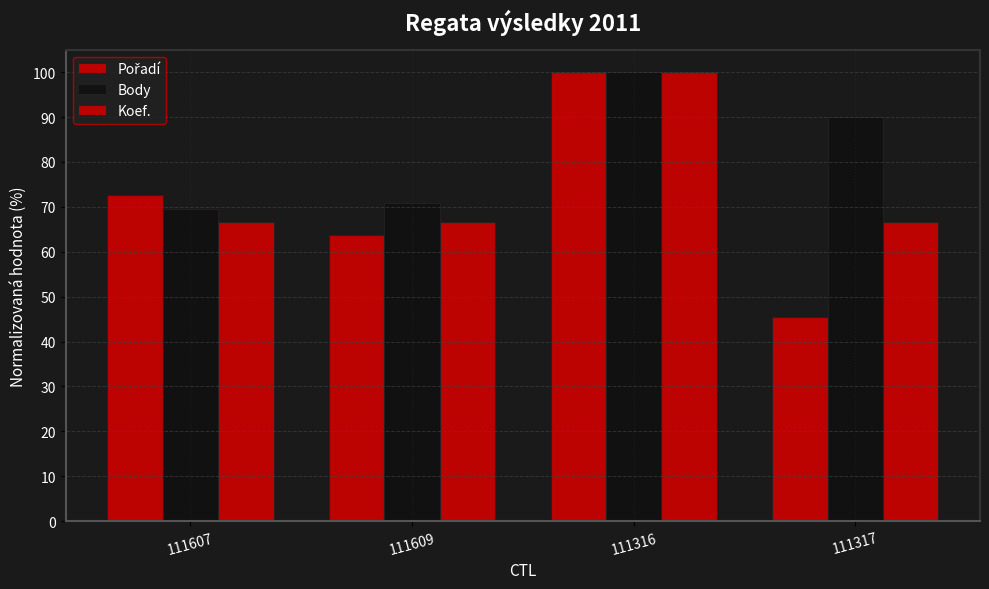

True or false: Body has a value of 90.0 at 111317.

True